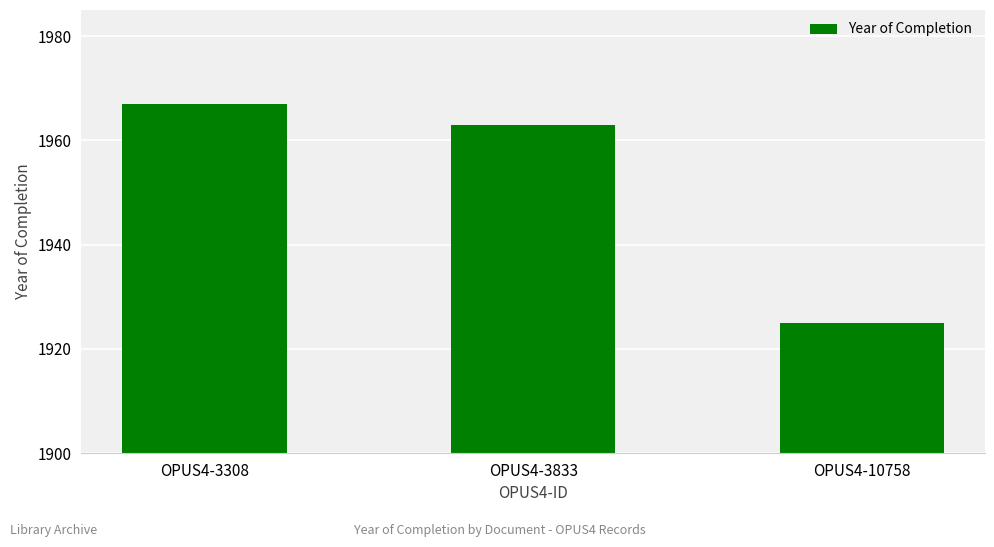

Reading left to right, what are all the values shown in this chart?

1967	1963	1925